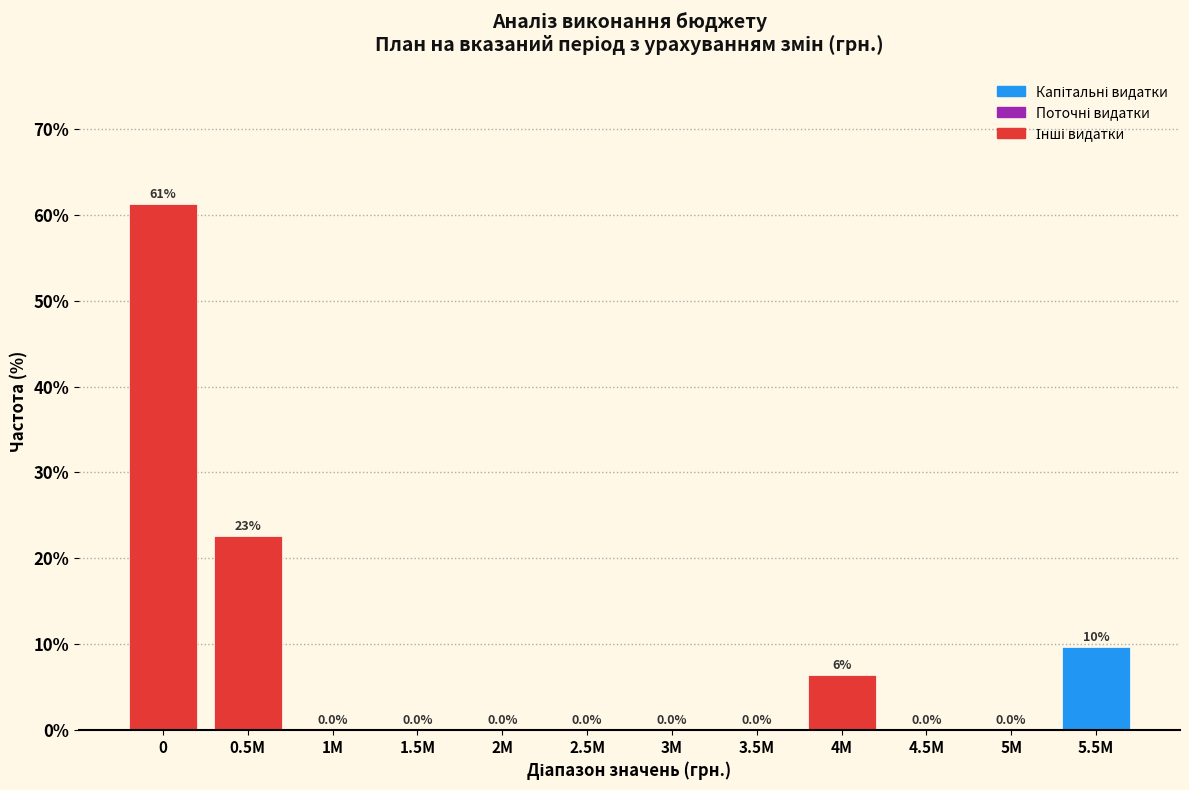

At which label is the value closest to 30?

0.5M